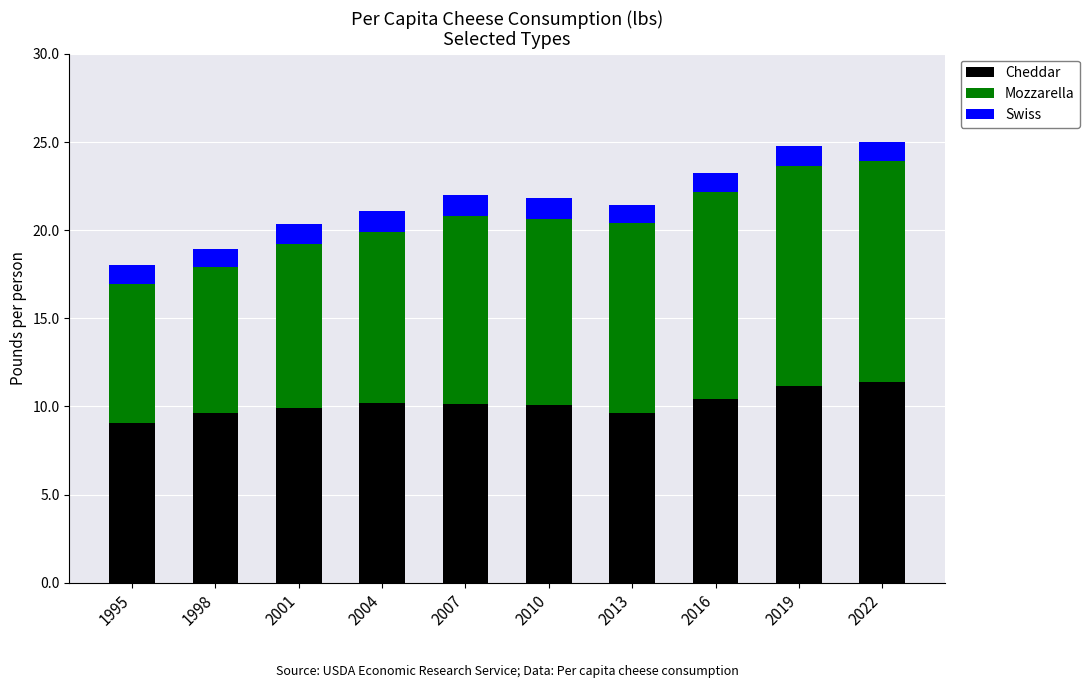

What is the maximum value for Cheddar?

11.4